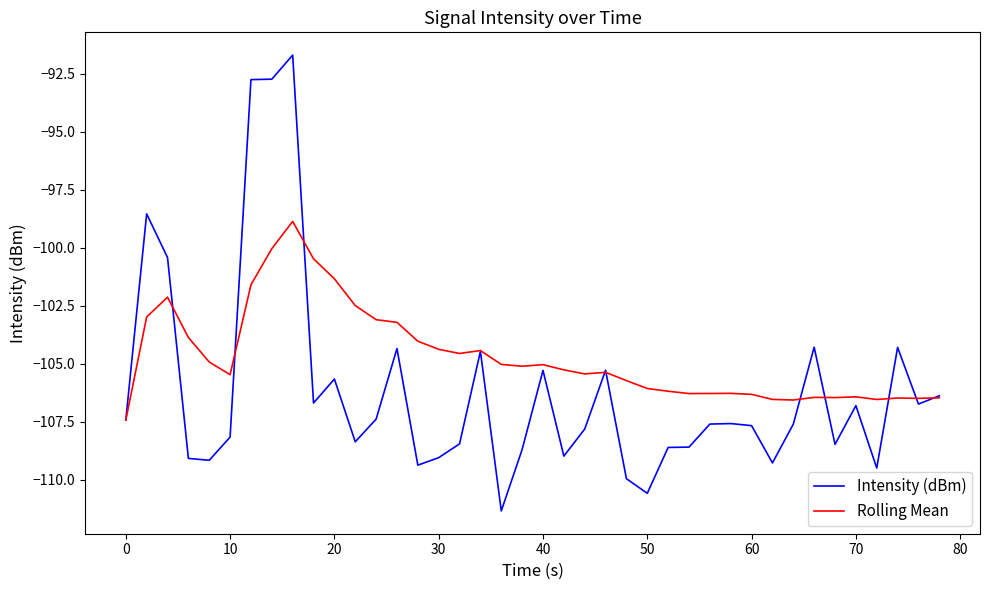

What is the lowest value of the Intensity (dBm) series?

-111.3